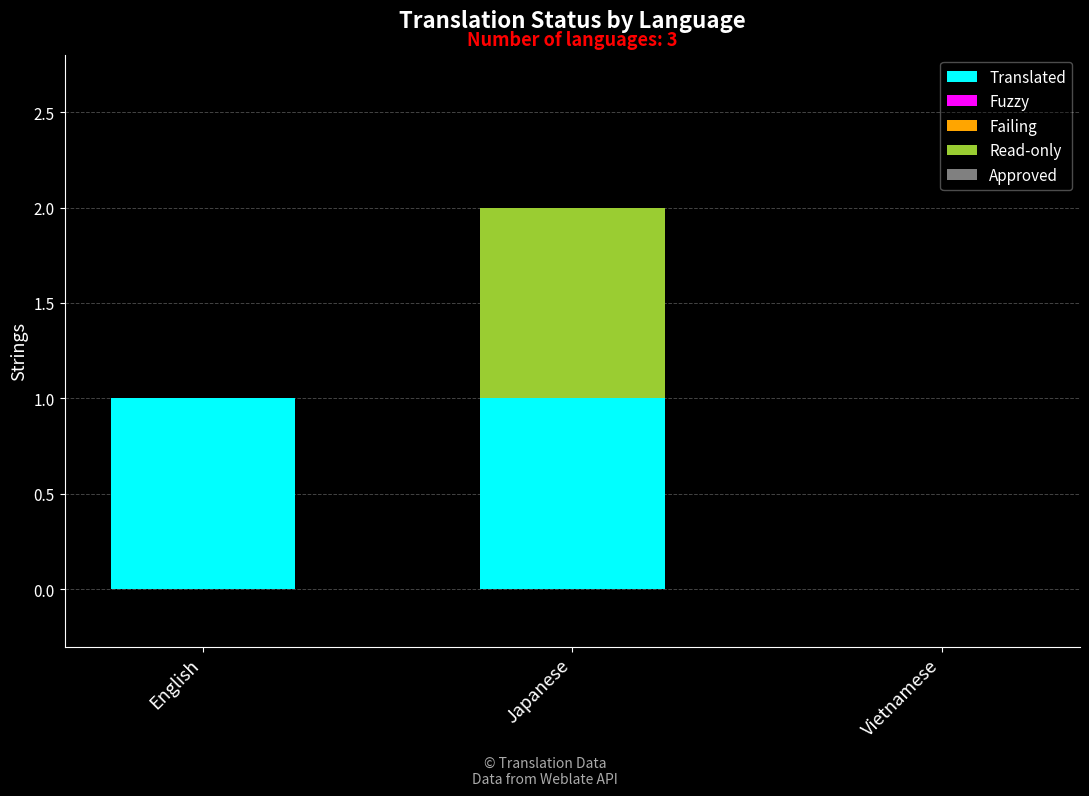

At which category is the sum across all series the highest?

Japanese